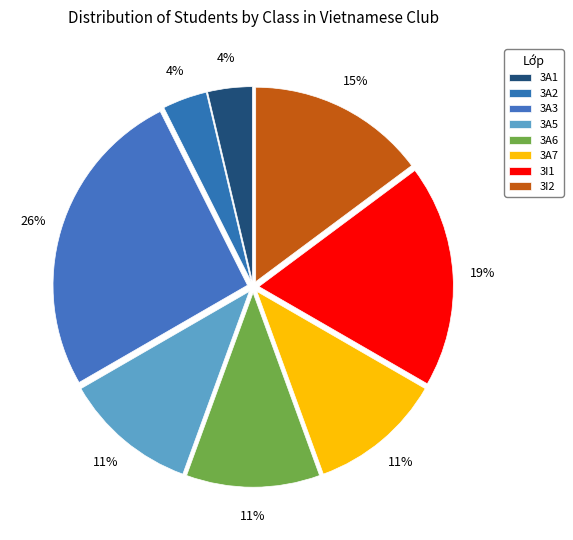

Count the number of slices in the pie.

8